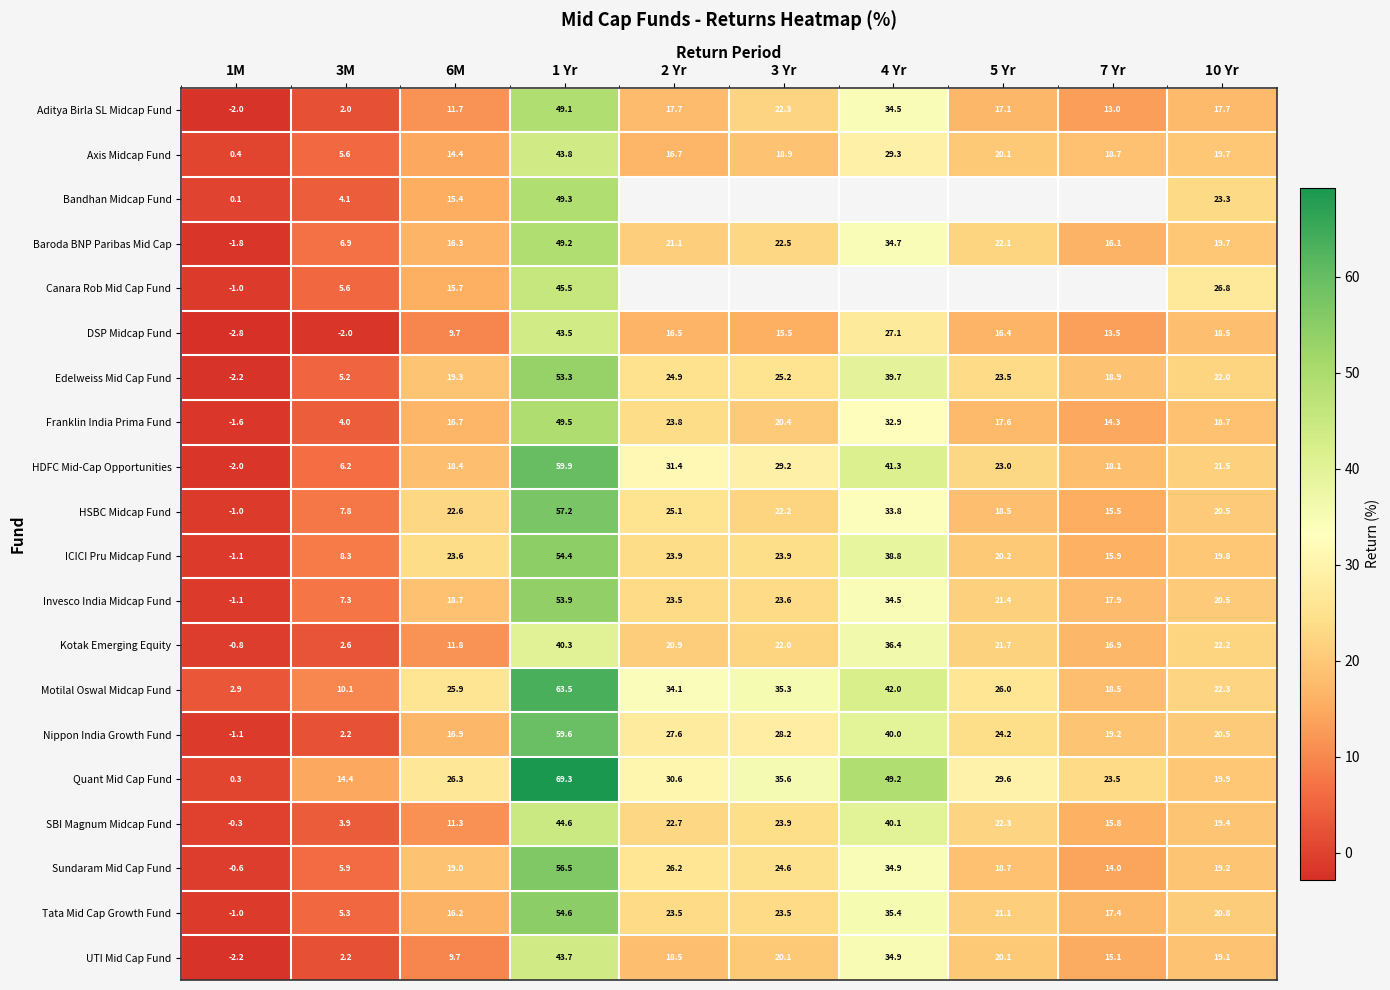

True or false: Baroda BNP Paribas Mid Cap has a value of 34.7 at 4 Yr.

True